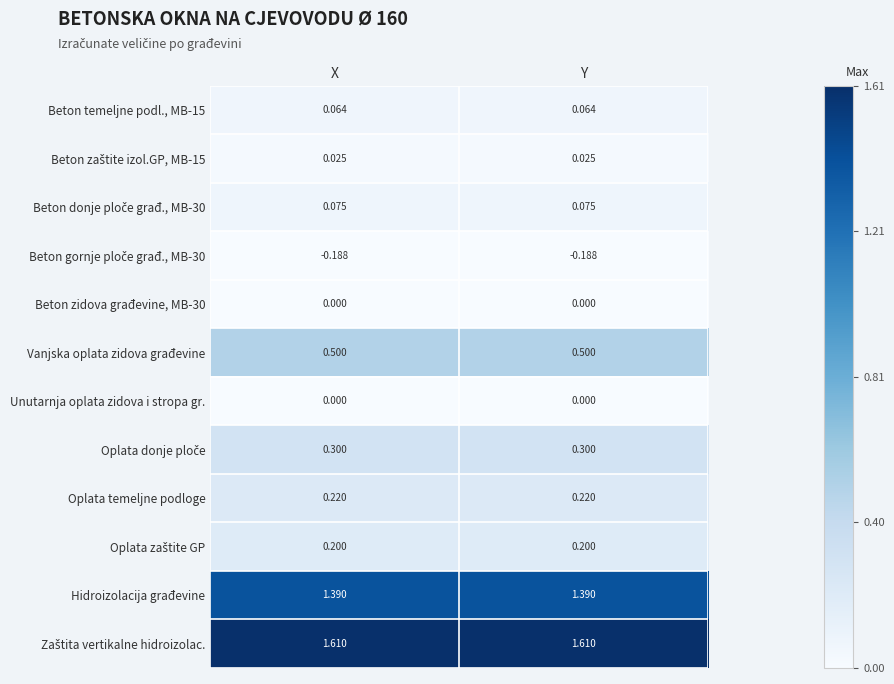

Is the value of Beton temeljne podl., MB-15 at Y greater than the value of Hidroizolacija građevine at X?

No